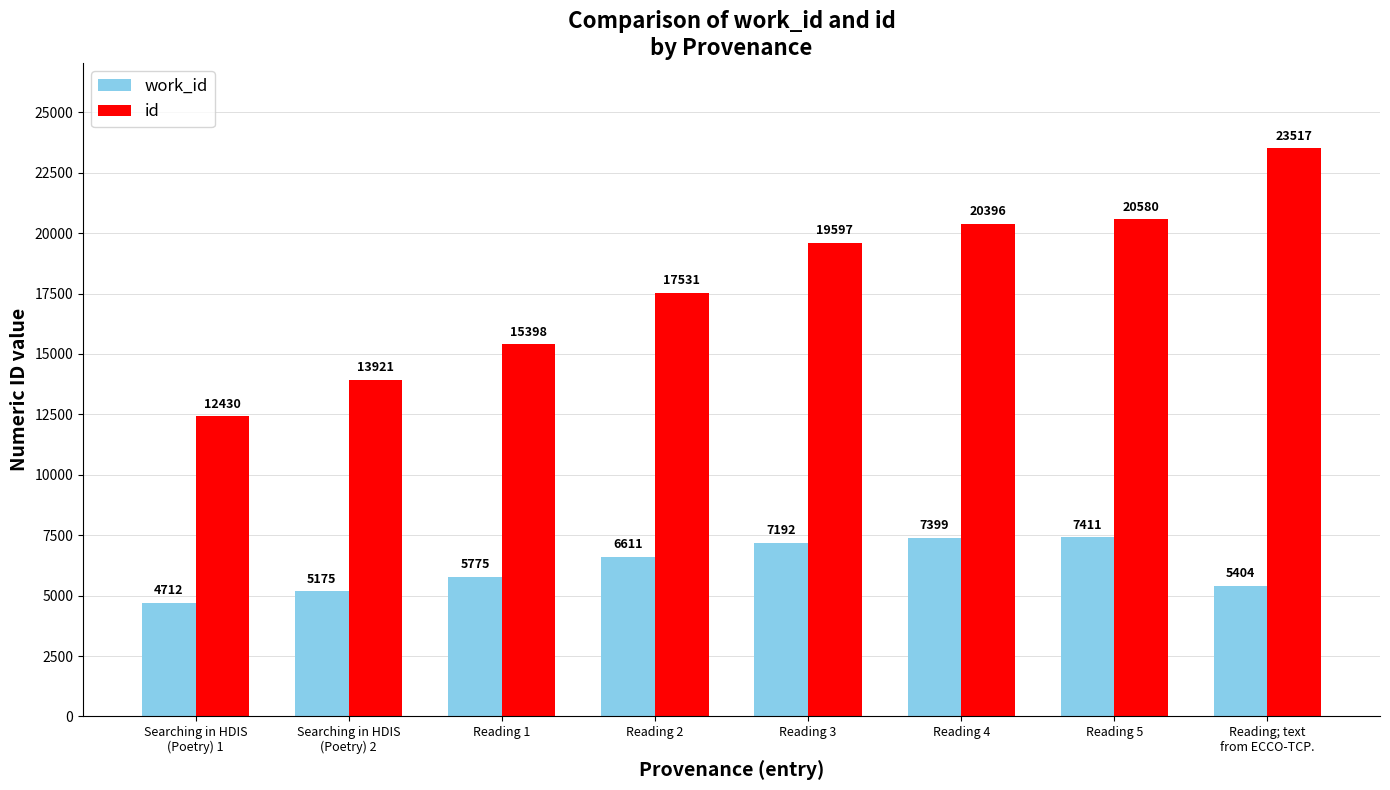

At which label is id closest to 17973?

Reading 2